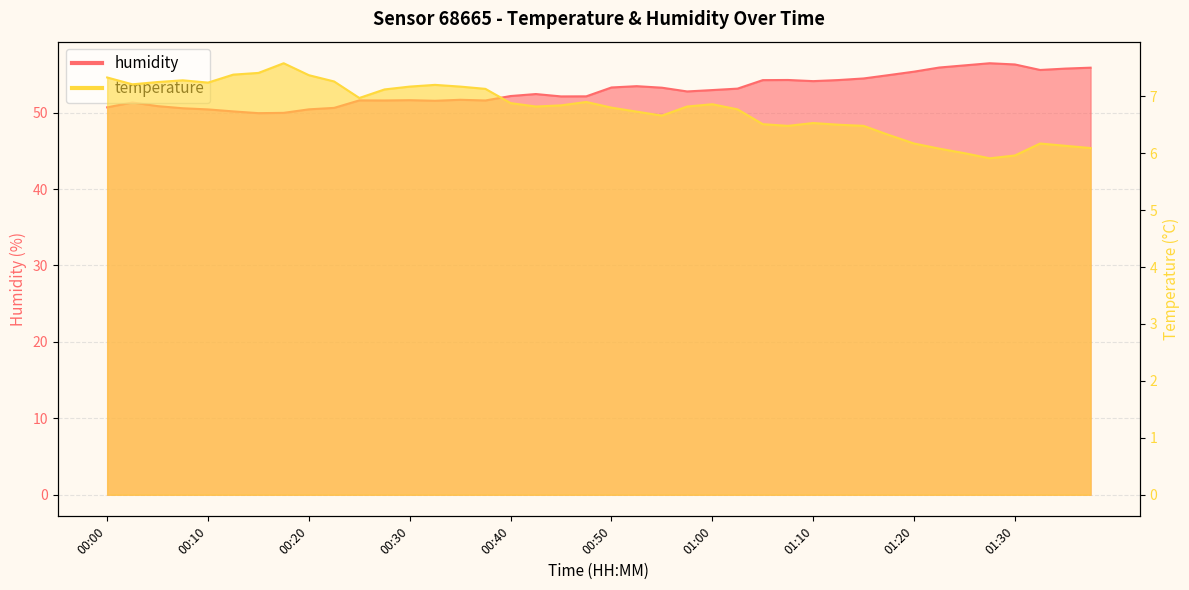

True or false: humidity and temperature intersect in this chart.

False